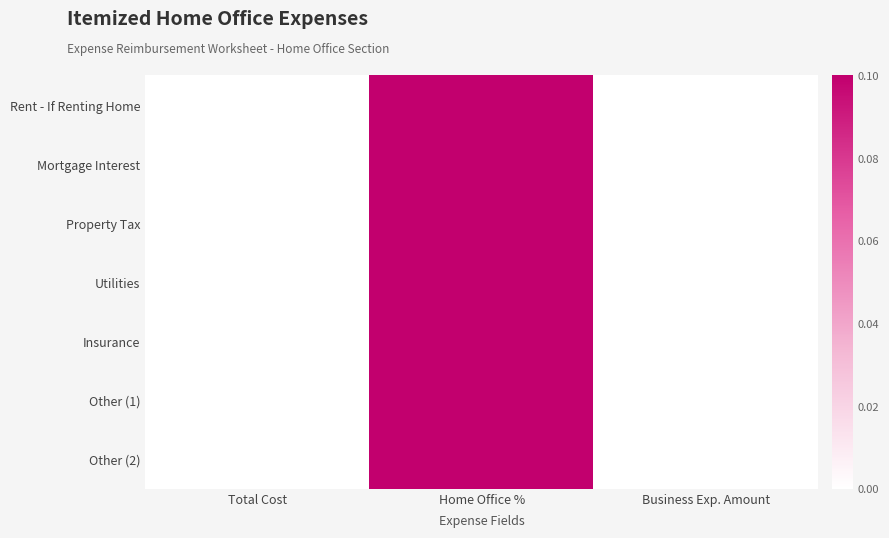

Reading left to right, what are all the values shown in this chart?

Rent - If Renting Home: Total Cost=0.0	Home Office %=0.1	Business Exp. Amount=0.0
Mortgage Interest: Total Cost=0.0	Home Office %=0.1	Business Exp. Amount=0.0
Property Tax: Total Cost=0.0	Home Office %=0.1	Business Exp. Amount=0.0
Utilities: Total Cost=0.0	Home Office %=0.1	Business Exp. Amount=0.0
Insurance: Total Cost=0.0	Home Office %=0.1	Business Exp. Amount=0.0
Other (1): Total Cost=0.0	Home Office %=0.1	Business Exp. Amount=0.0
Other (2): Total Cost=0.0	Home Office %=0.1	Business Exp. Amount=0.0